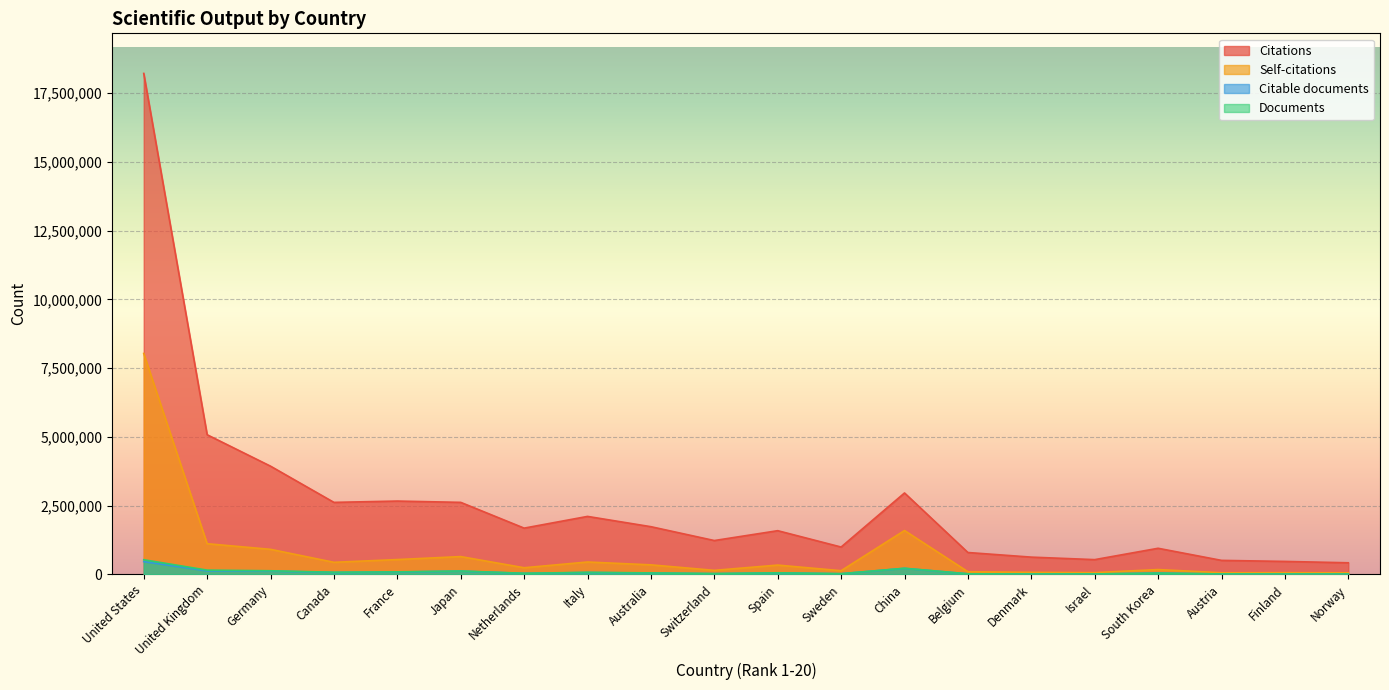

What is the minimum value for Documents?

12617